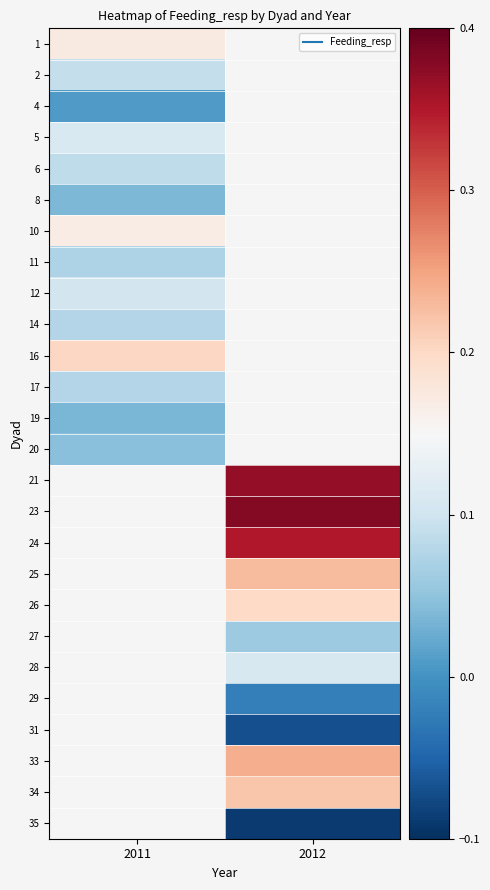

Rank the series by their maximum value, from highest to lowest.

16, 1, 10, 5, 12, 2, 6, 17, 14, 11, 20, 8, 4, 21, 23, 24, 25, 26, 27, 28, 29, 31, 33, 34, 35, 19